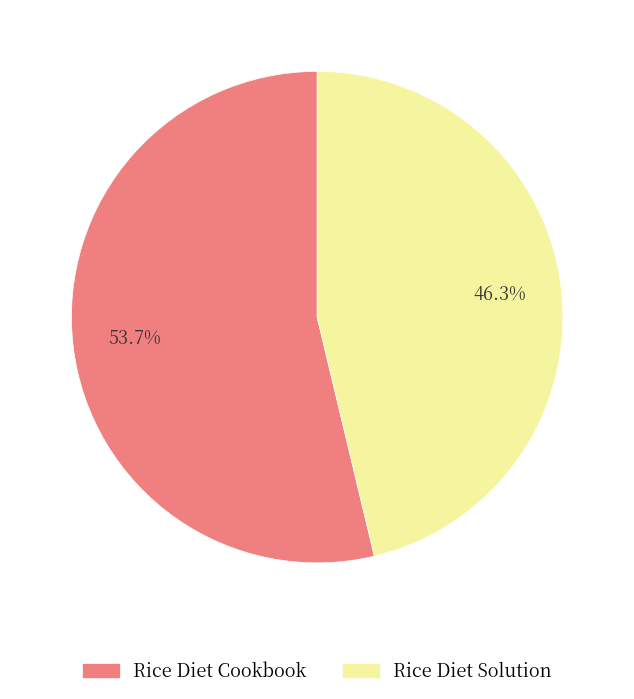

To the nearest percent, what percentage of the pie is Rice Diet Solution?

46%